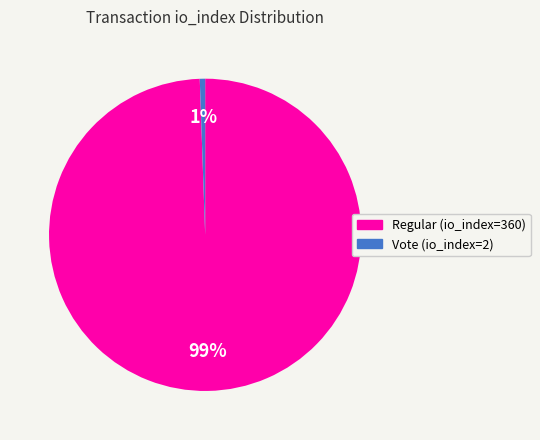

To the nearest percent, what is the combined percentage of Vote (io_index=2) and Regular (io_index=360)?

100%